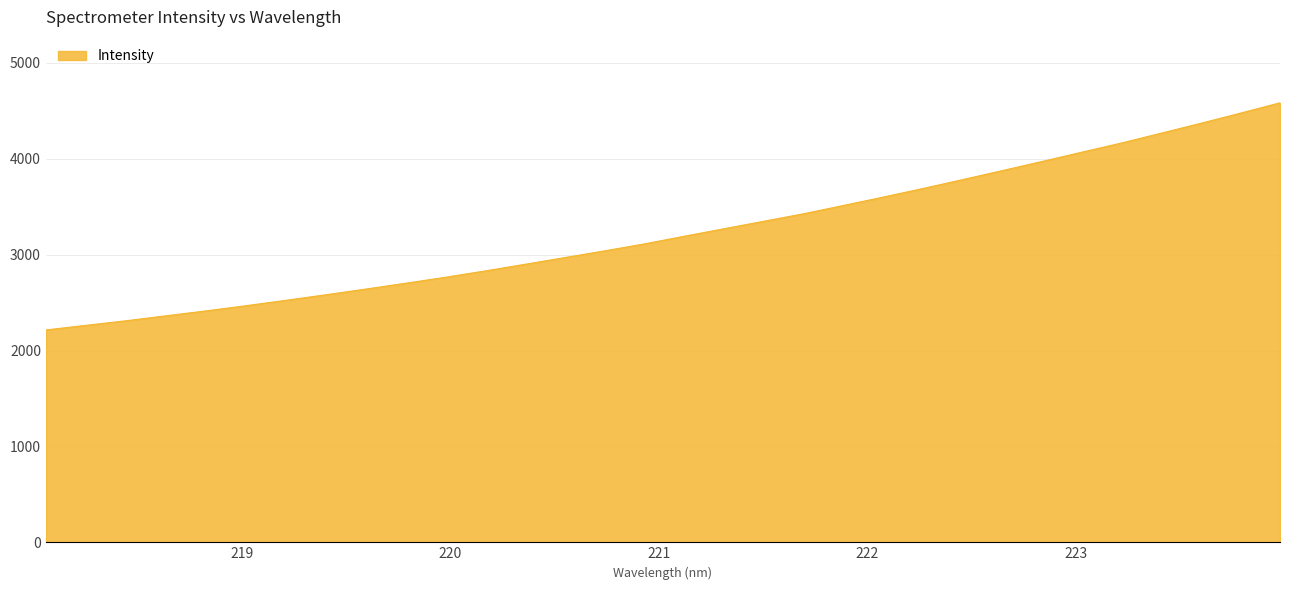

What is the maximum value shown in the chart?

4584.4